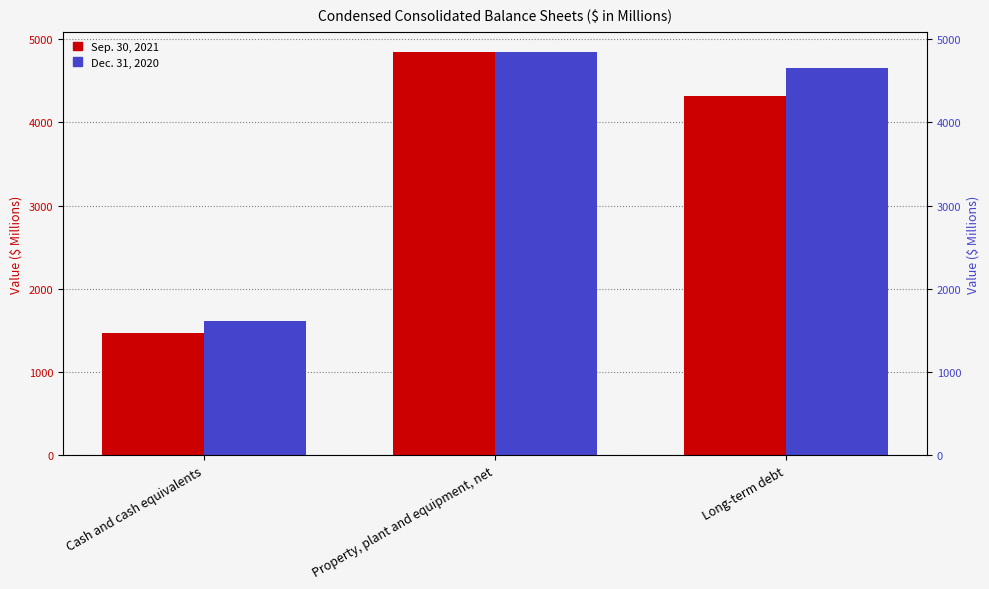

What is the label of the 1st bar from the right?

Long-term debt